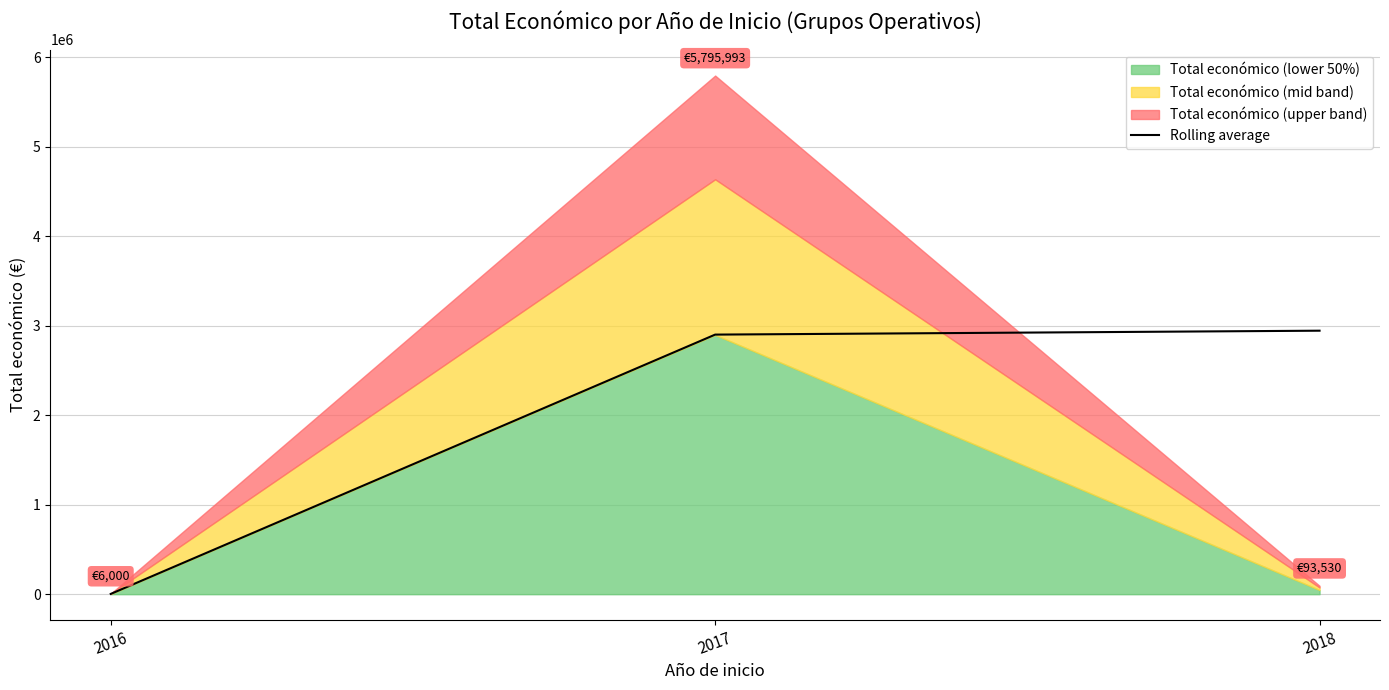

The value of Rolling average at 2018 is 4004839.1. True or false?

False